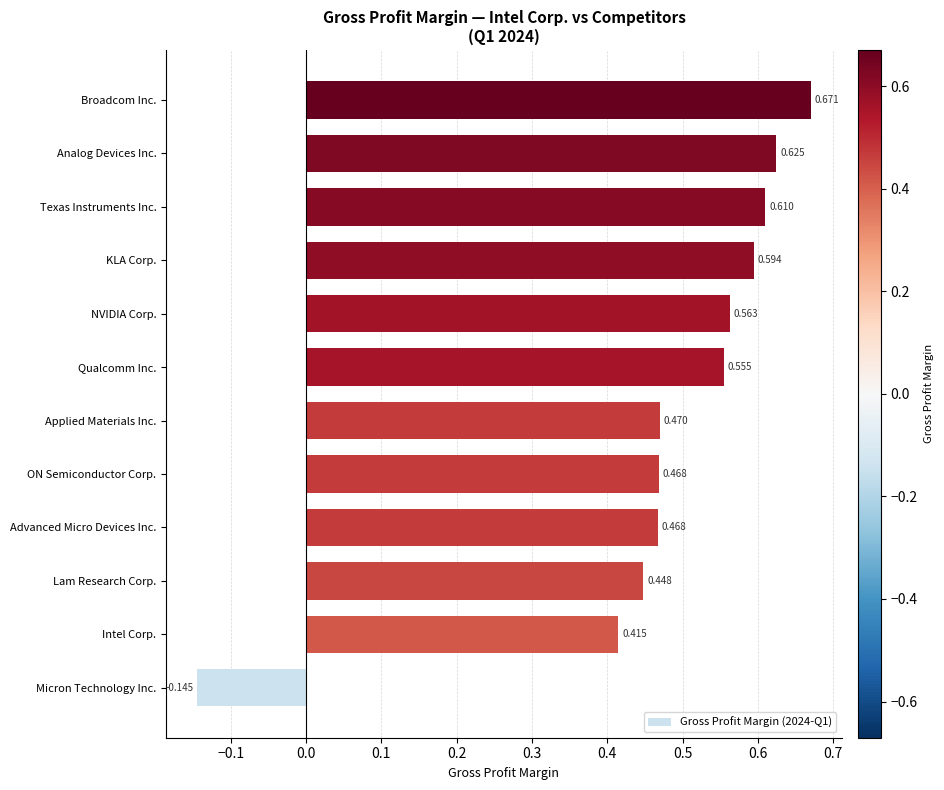

How many values are below zero?

1